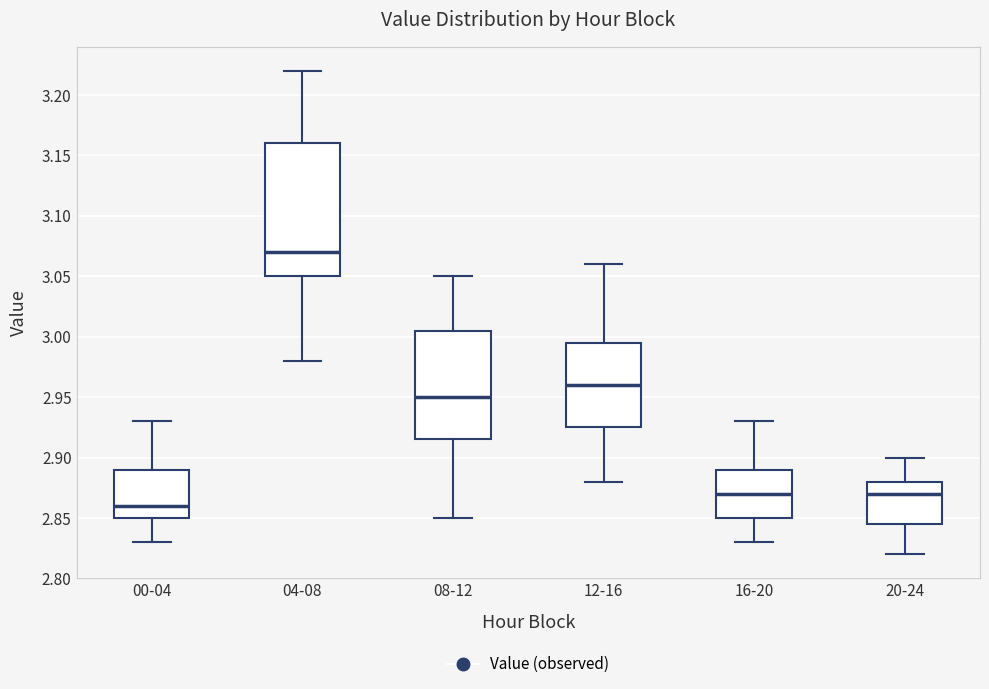

Which box has the lowest median line?

00-04